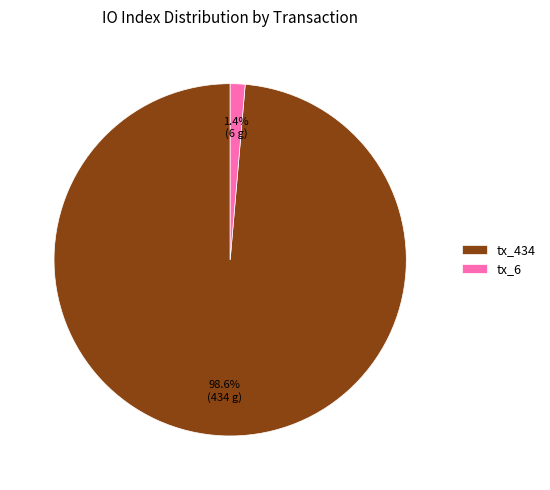

What percentage is the tx_6 slice, to the nearest percent?

1%